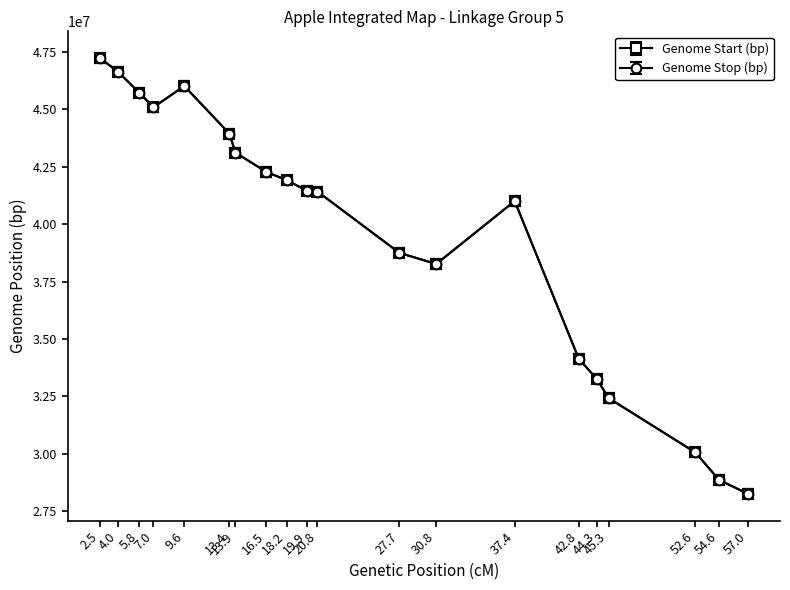

What is the difference between the maximum and minimum values in the Genome Start (bp) series?

18967390